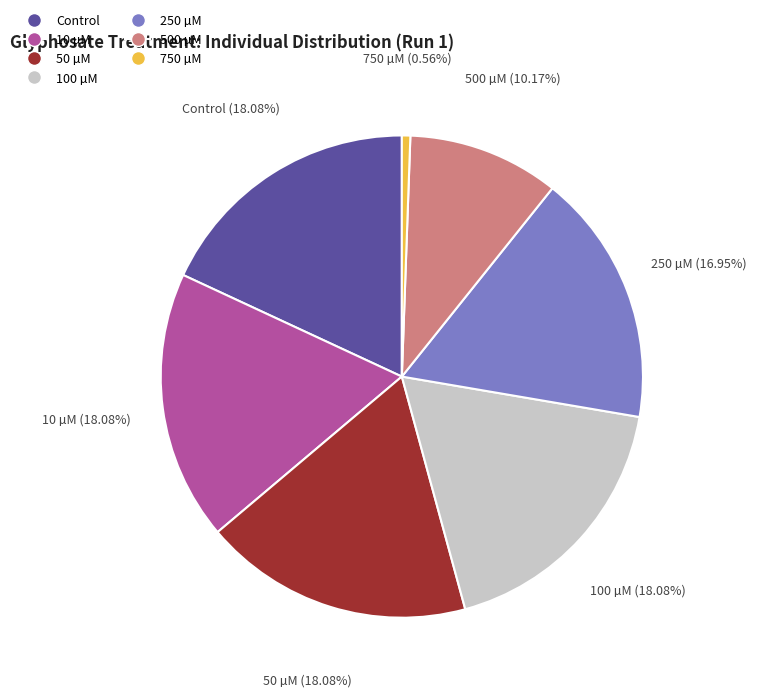

What percentage is the 50 µM slice, to the nearest percent?

18%